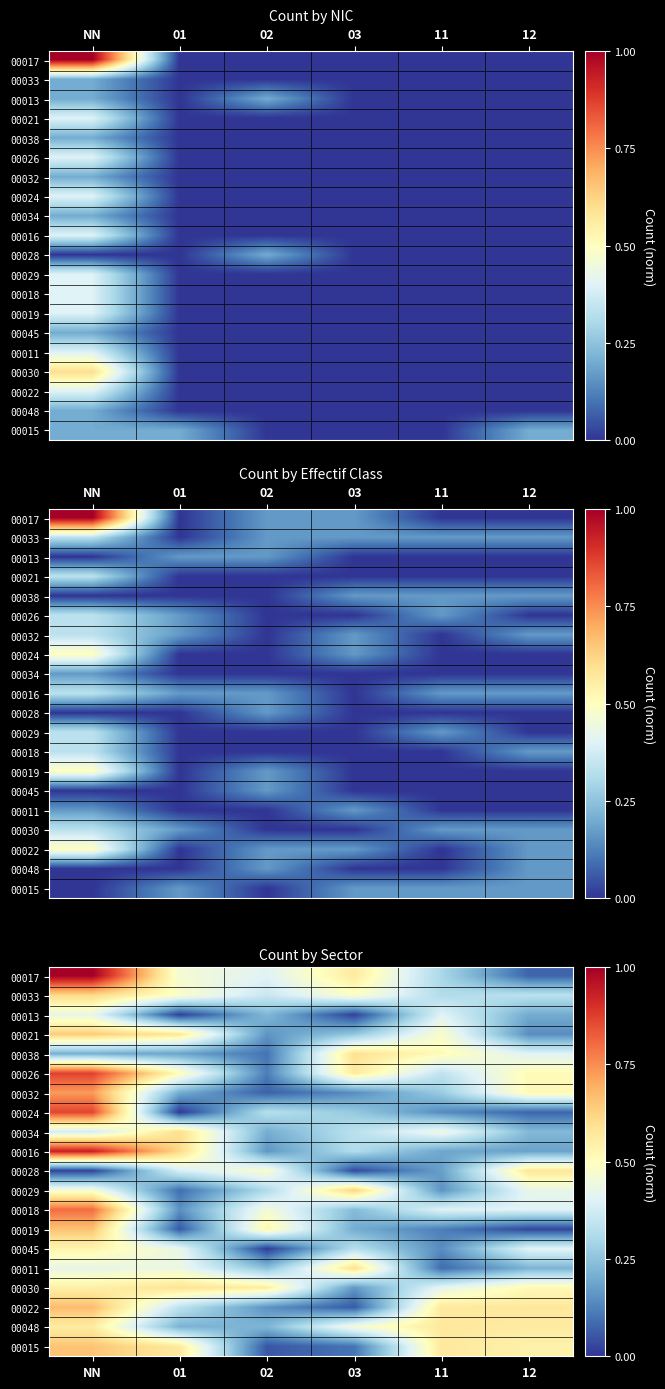

What is the approximate value of 00032 at 02?

0.1